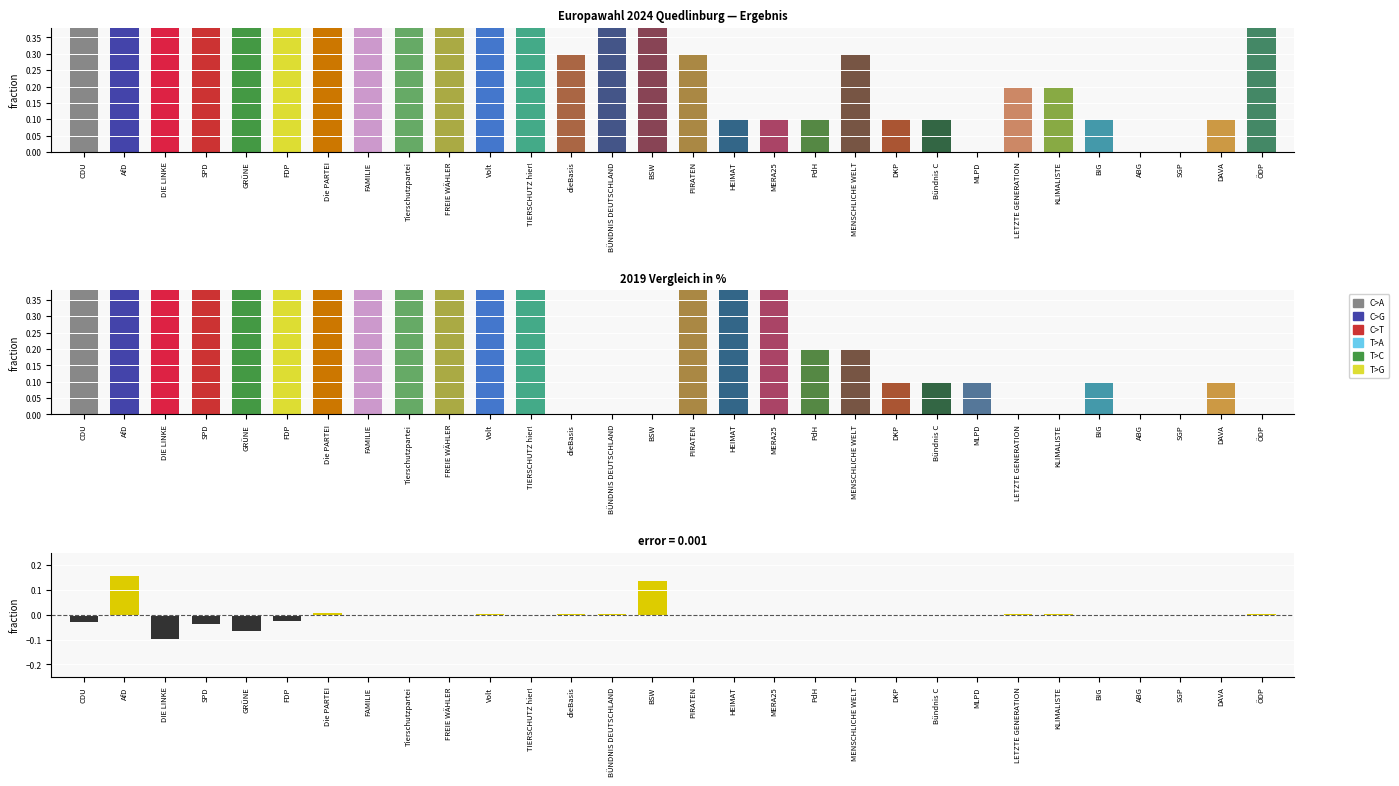

What is the highest value of the 2024 in % series?

32.9